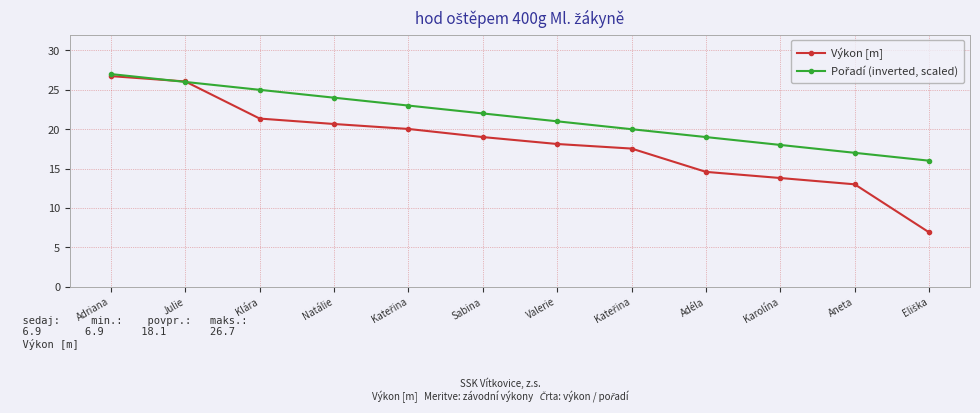

What is the maximum value for Pořadí (inverted, scaled)?

27.0